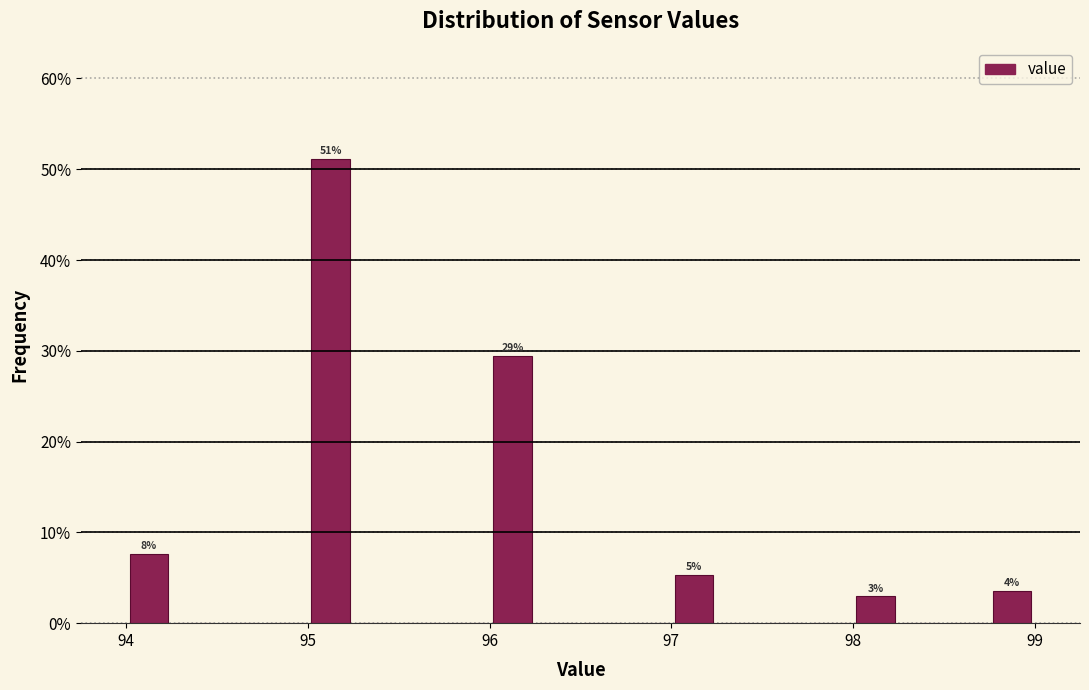

Around what value on the x-axis is the tallest bar? Give the approximate position of its centre, as read against the axis.

95.1